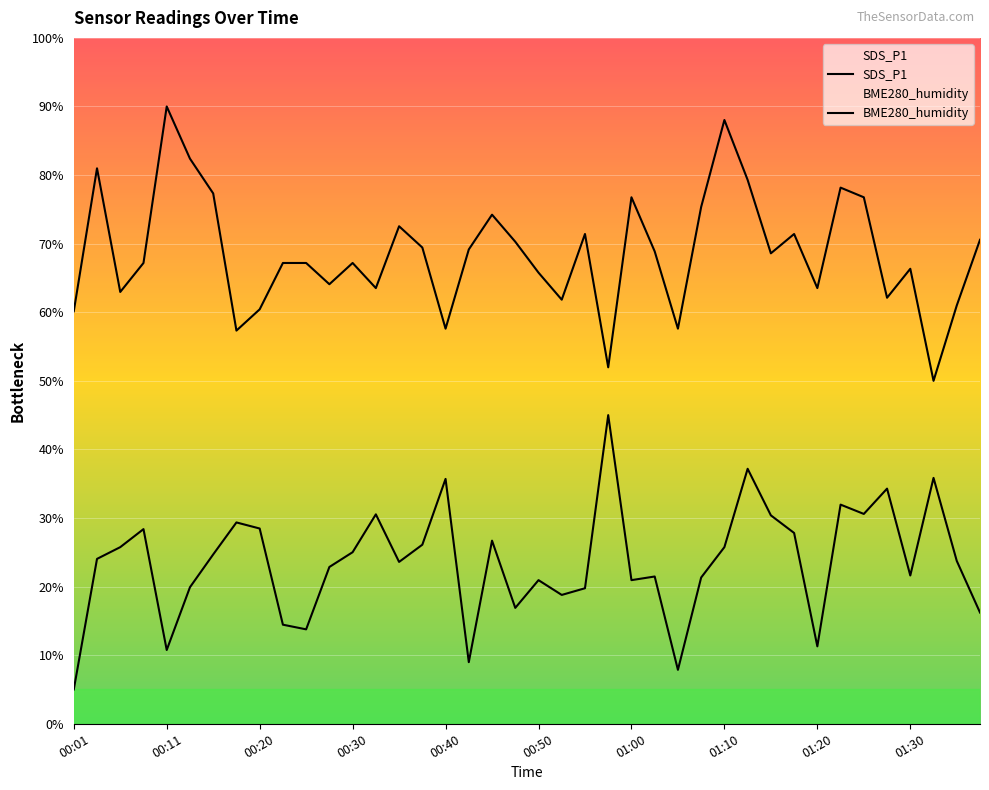

Is it true that SDS_P1 equals 5.0 at 00:01?

True